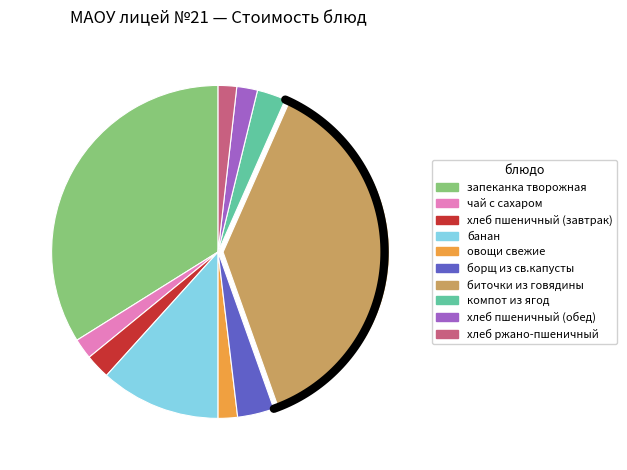

Which has a higher value, банан or борщ из св.капусты?

банан